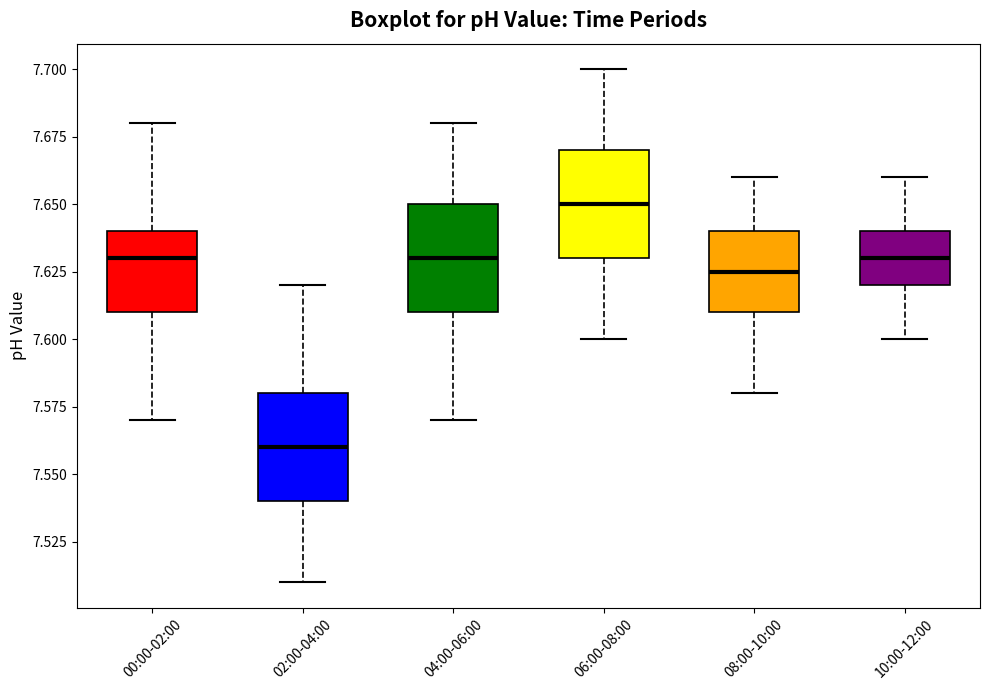

Where does the median line of the box for 06:00-08:00 sit on the y-axis? The values are not printed on the chart, so give them approximately, as read against the axis.

7.650